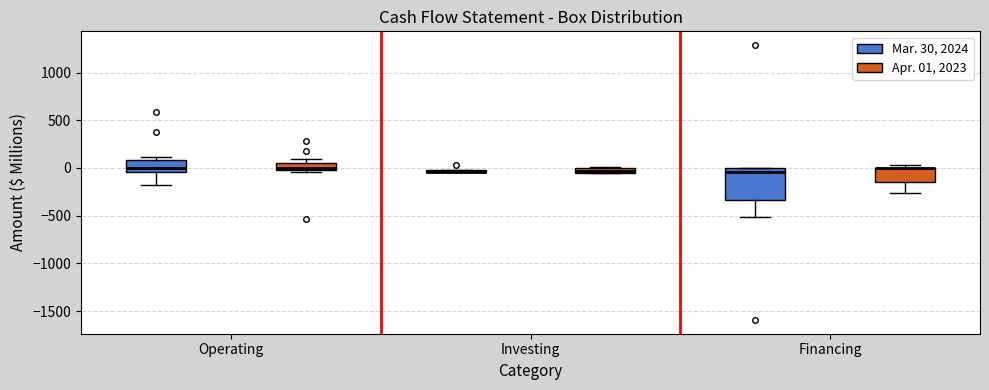

Where does the lower whisker of the box for Financing (Apr. 01, 2023) end on the y-axis? The values are not printed on the chart, so give them approximately, as read against the axis.

-250